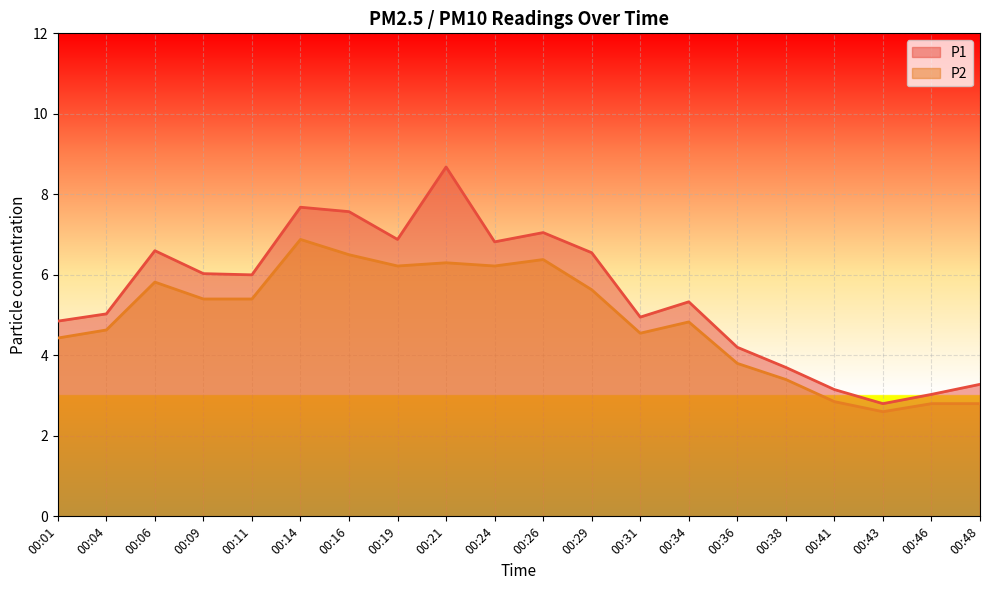

Is it true that P1 equals 3.1 at 00:41?

True